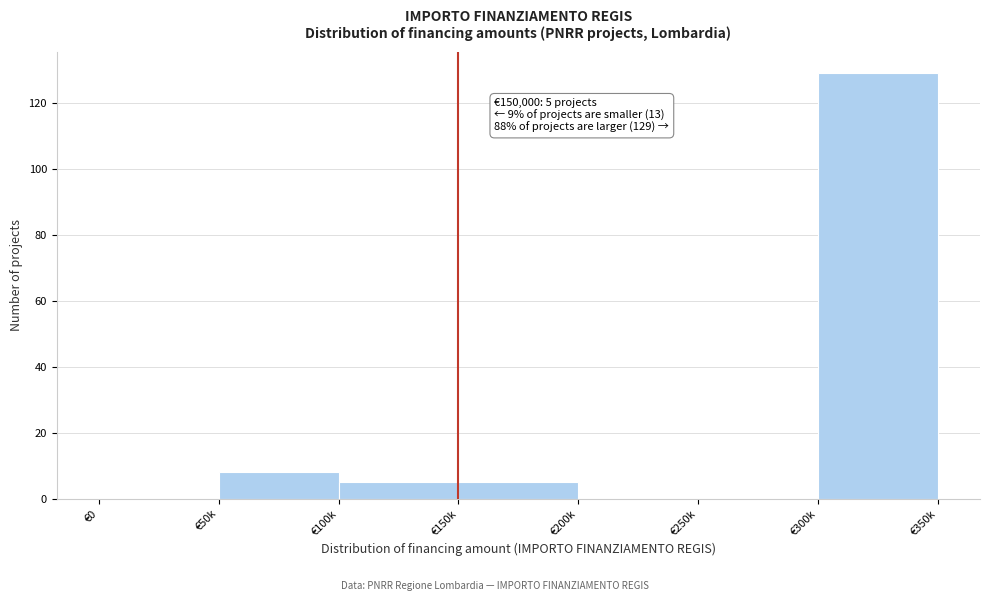

Reading right to left, what are all the values shown in this chart?

€300k=129	€250k=0	€200k=0	€150k=5	€100k=5	€50k=8	€0=0